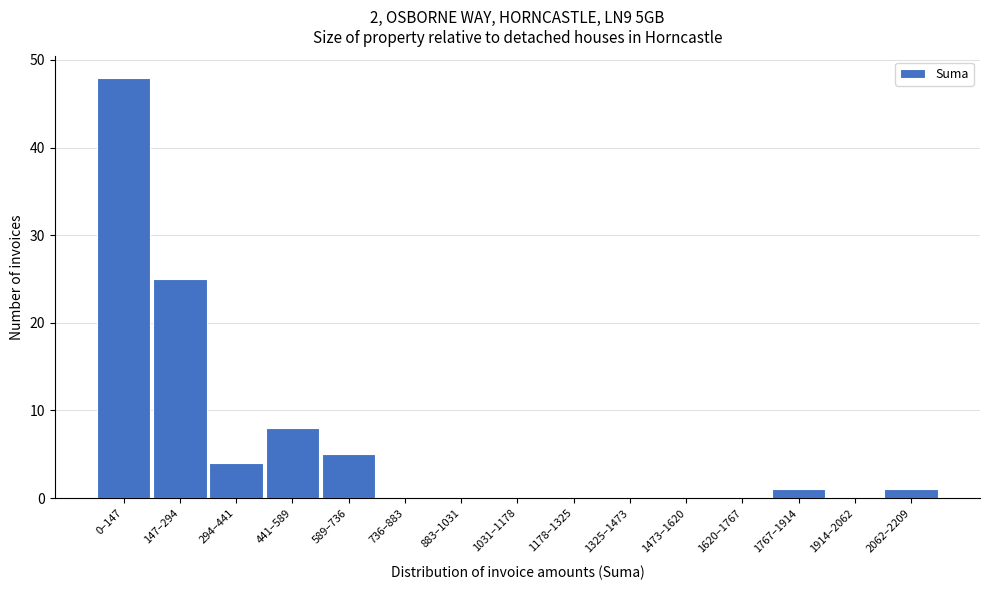

Reading left to right, what are all the values shown in this chart?

0–147=48	147–294=25	294–441=4	441–589=8	589–736=5	736–883=0	883–1031=0	1031–1178=0	1178–1325=0	1325–1473=0	1473–1620=0	1620–1767=0	1767–1914=1	1914–2062=0	2062–2209=1